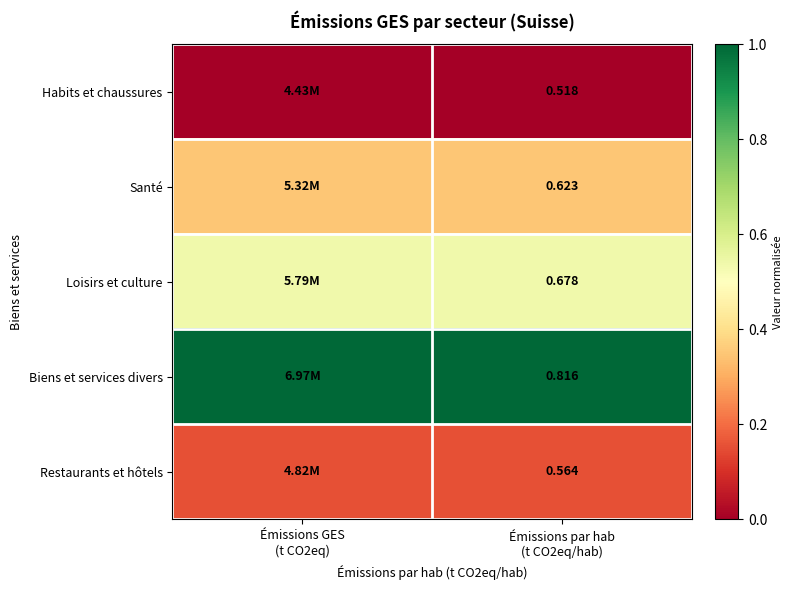

Which category has the lowest value across all series?

Émissions GES
(t CO2eq)